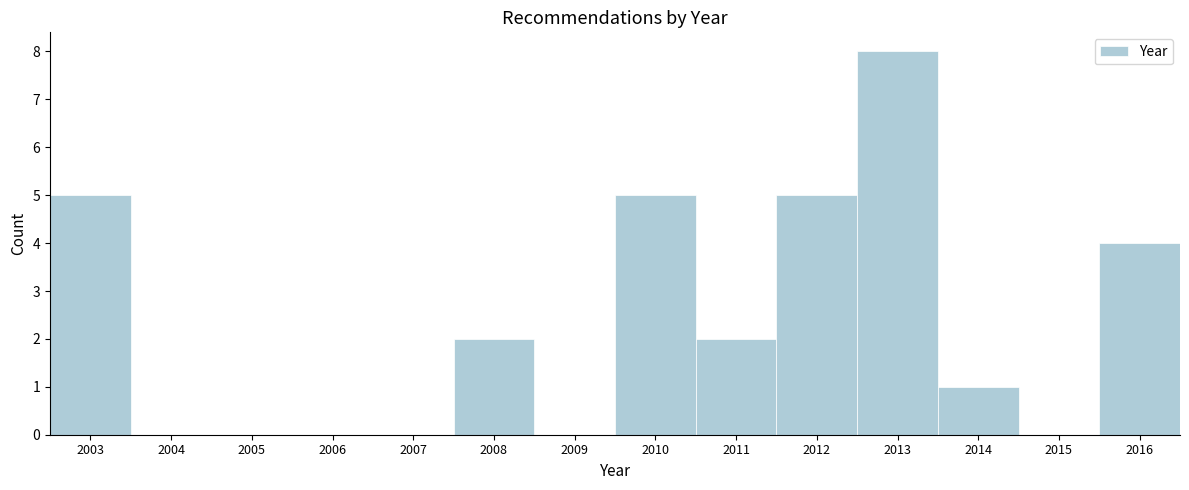

Which range on the x-axis has the tallest bar?

2012.5 to 2013.5